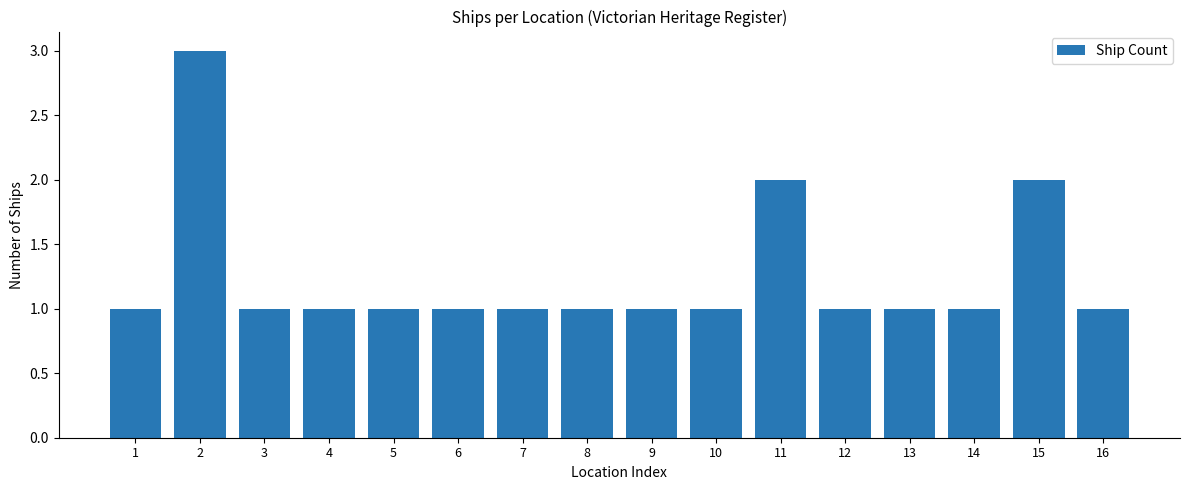

Approximately how many times larger is the value at 3 compared to 2?

0.3